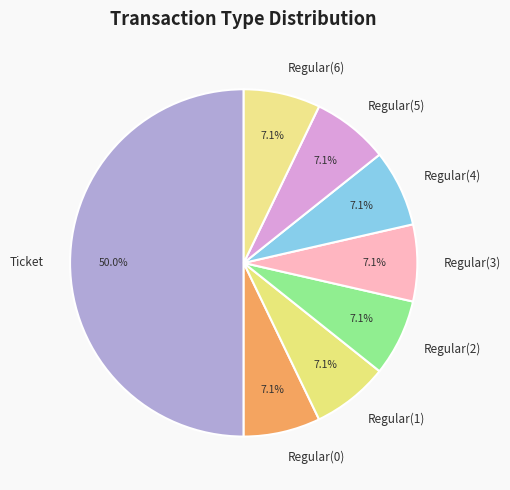

Is Regular(4) the majority of the pie?

No